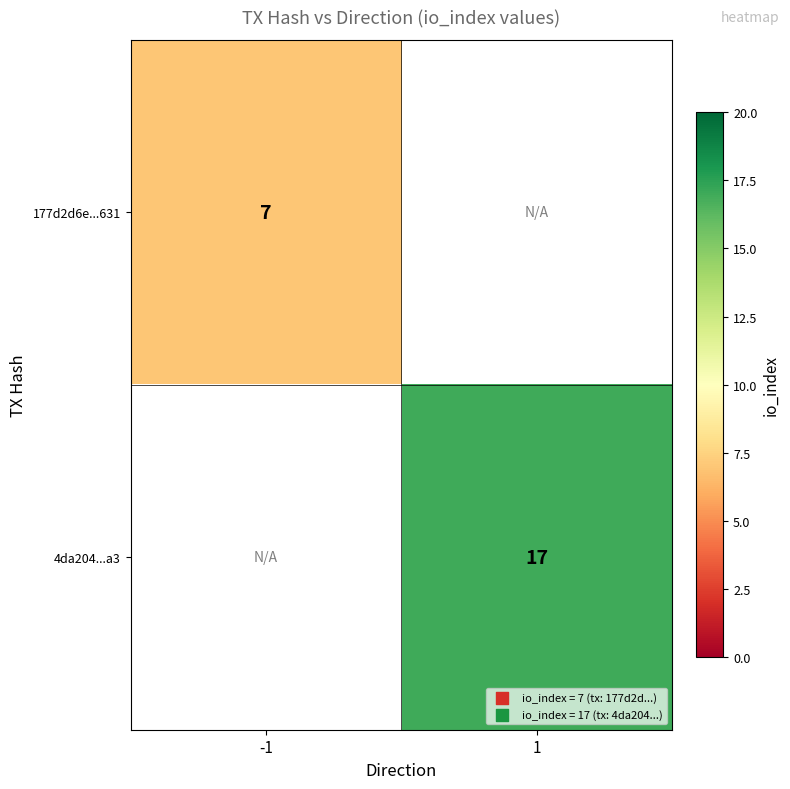

The value of 4da204...a3 at 1 is 17. True or false?

True